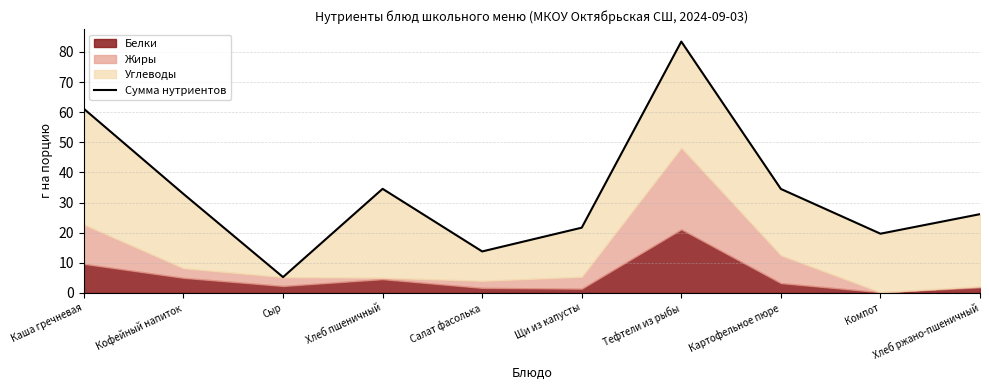

Rank the categories by value from lowest to highest.

Сыр, Салат фасолька, Компот, Щи из капусты, Хлеб ржано-пшеничный, Кофейный напиток, Картофельное пюре, Хлеб пшеничный, Каша гречневая, Тефтели из рыбы